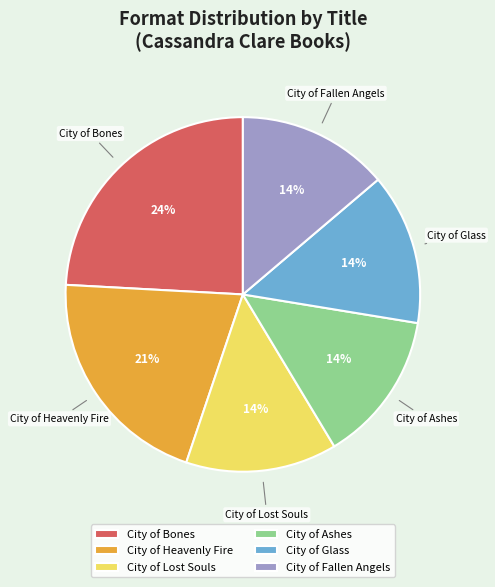

What is the ratio of the value at City of Heavenly Fire to the value at City of Lost Souls?

1.5